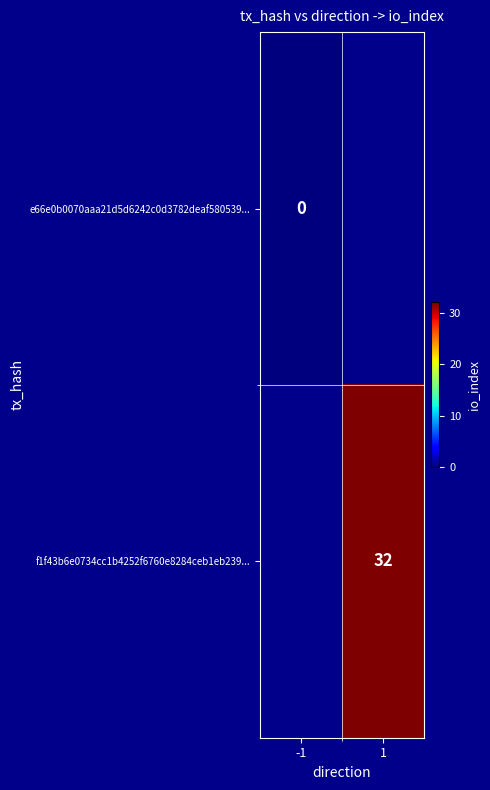

At how many categories does at least one series exceed 11?

1